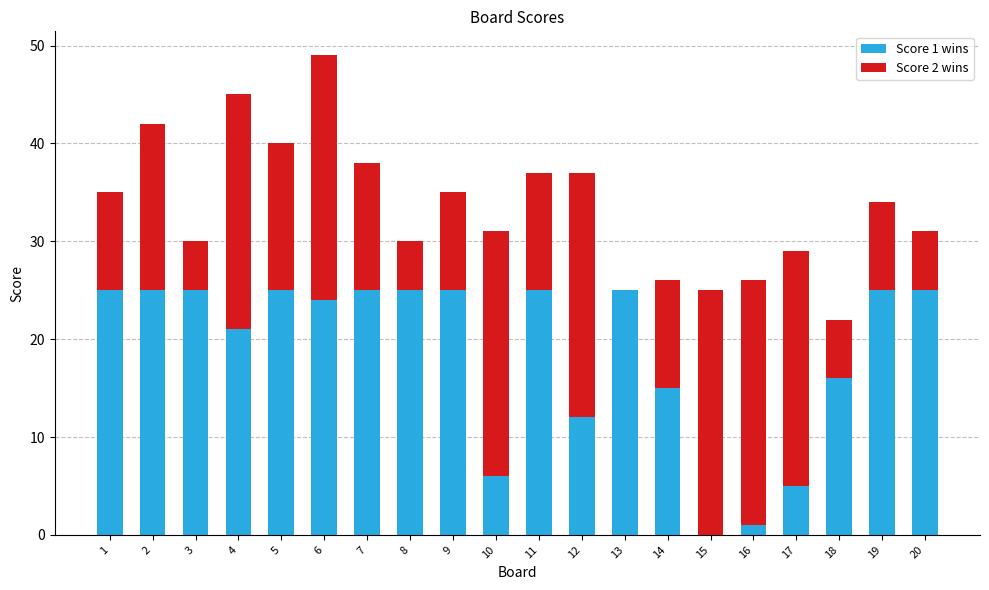

At which category is the sum across all series the highest?

6